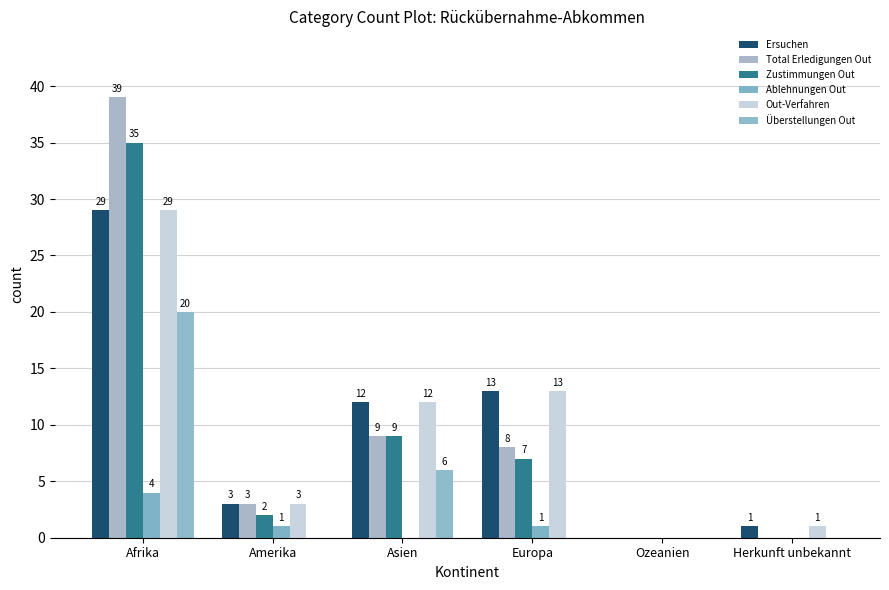

True or false: Out-Verfahren has a value of 3 at Europa.

False